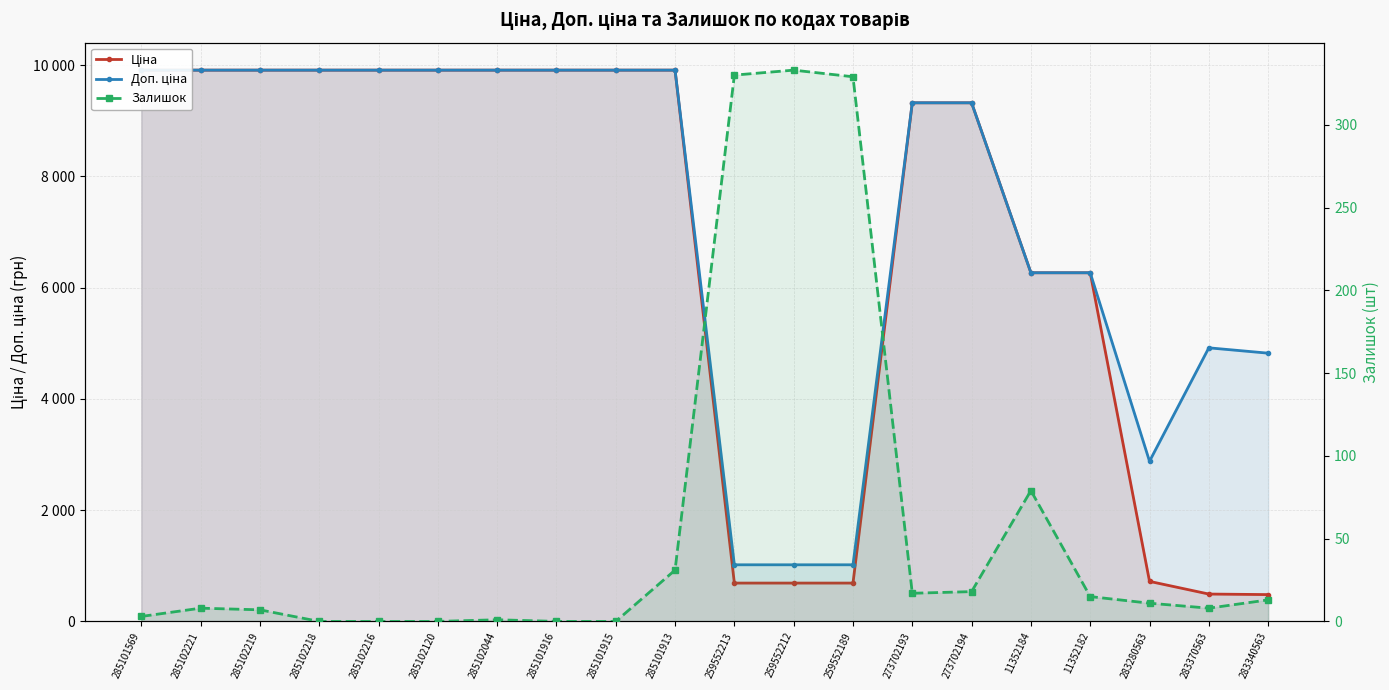

What is the total value across all series at 285102044?

19818.0